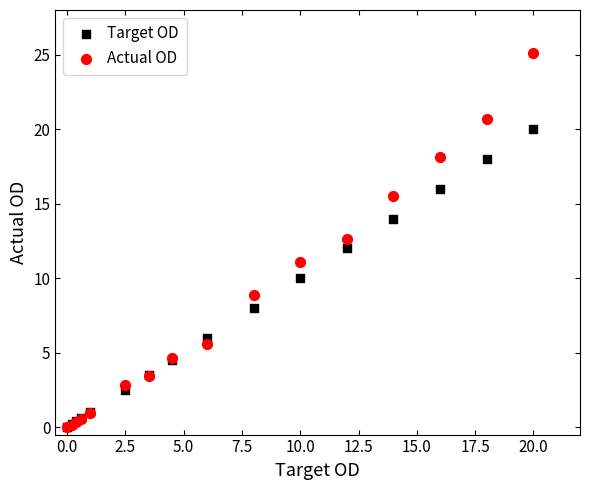

What are all the series names shown in the legend?

Target OD, Actual OD